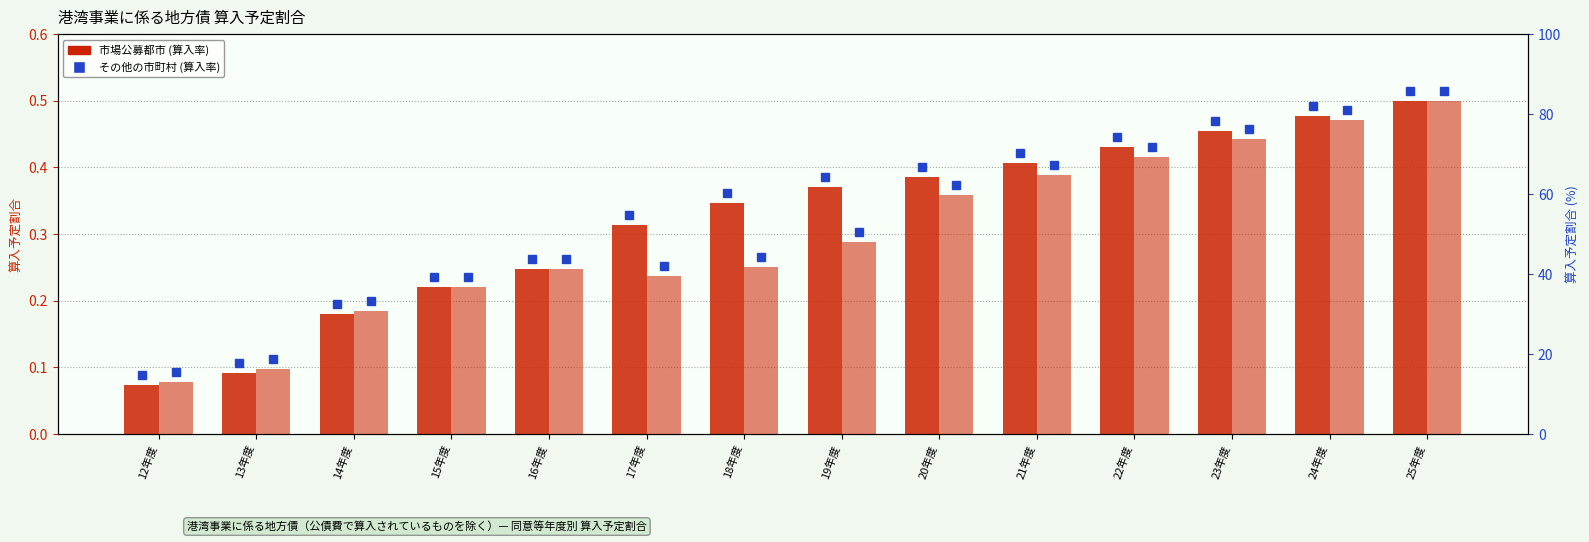

Is it true that その他の市町村 equals 0.5 at 24年度?

True